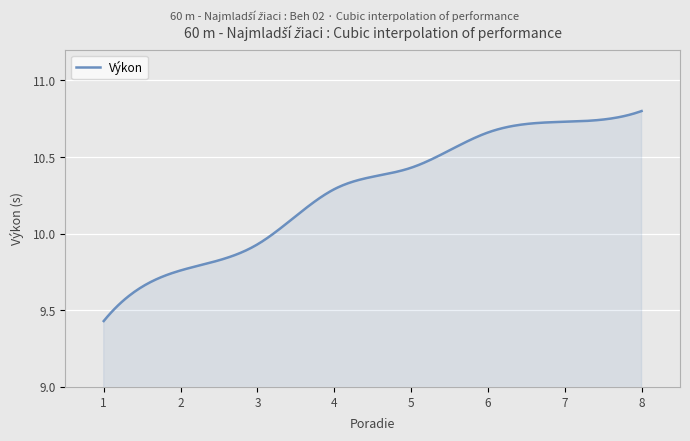

Does the chart have visible grid lines?

Yes